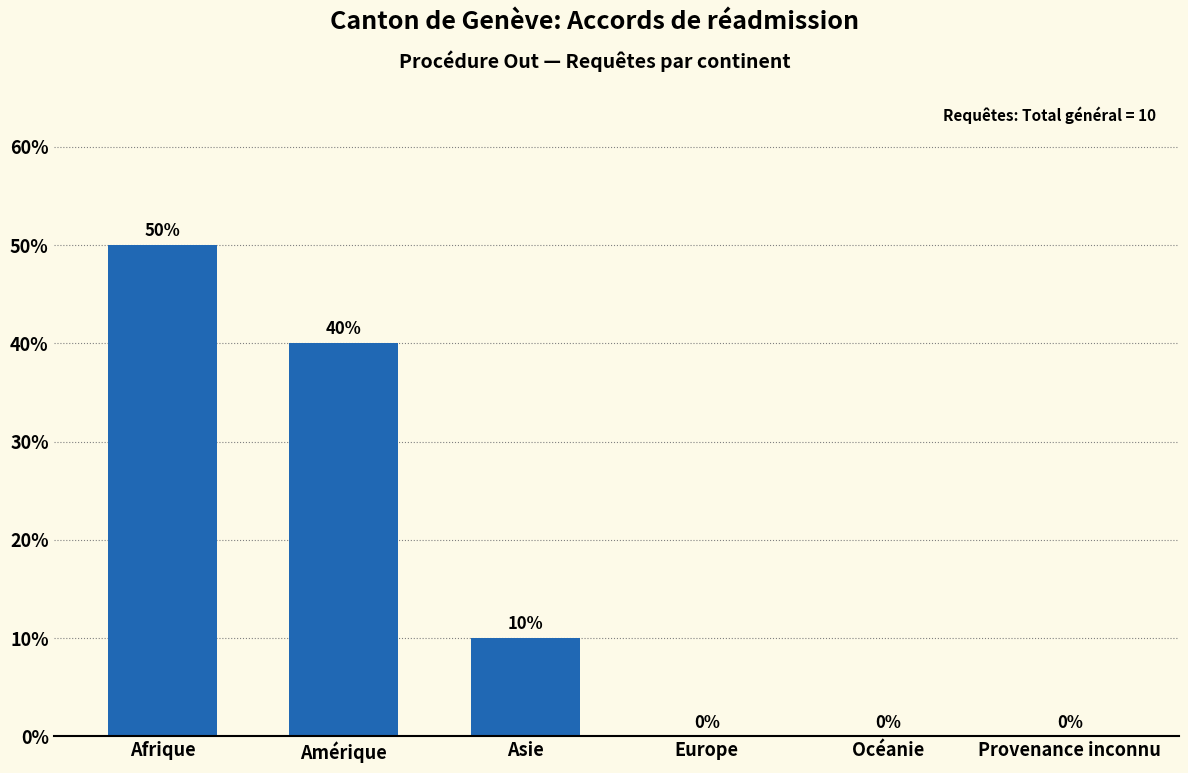

Reading left to right, transcribe all the data shown in this chart.

Afrique=50	Amérique=40	Asie=10	Europe=0	Océanie=0	Provenance inconnu=0